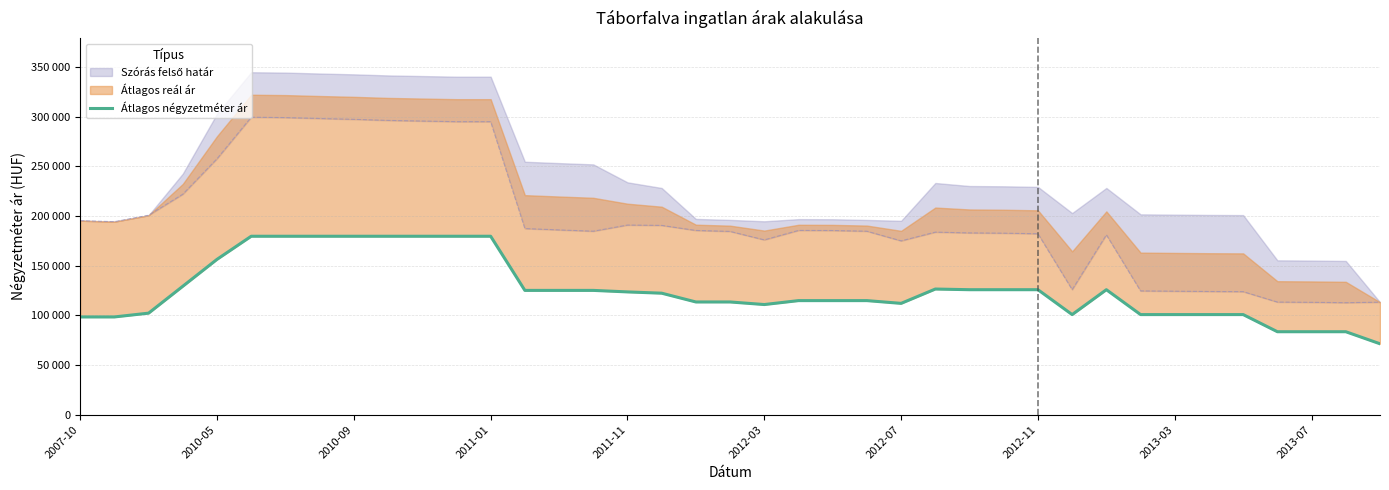

The chart shows a value of 25670 at 27. True or false?

False